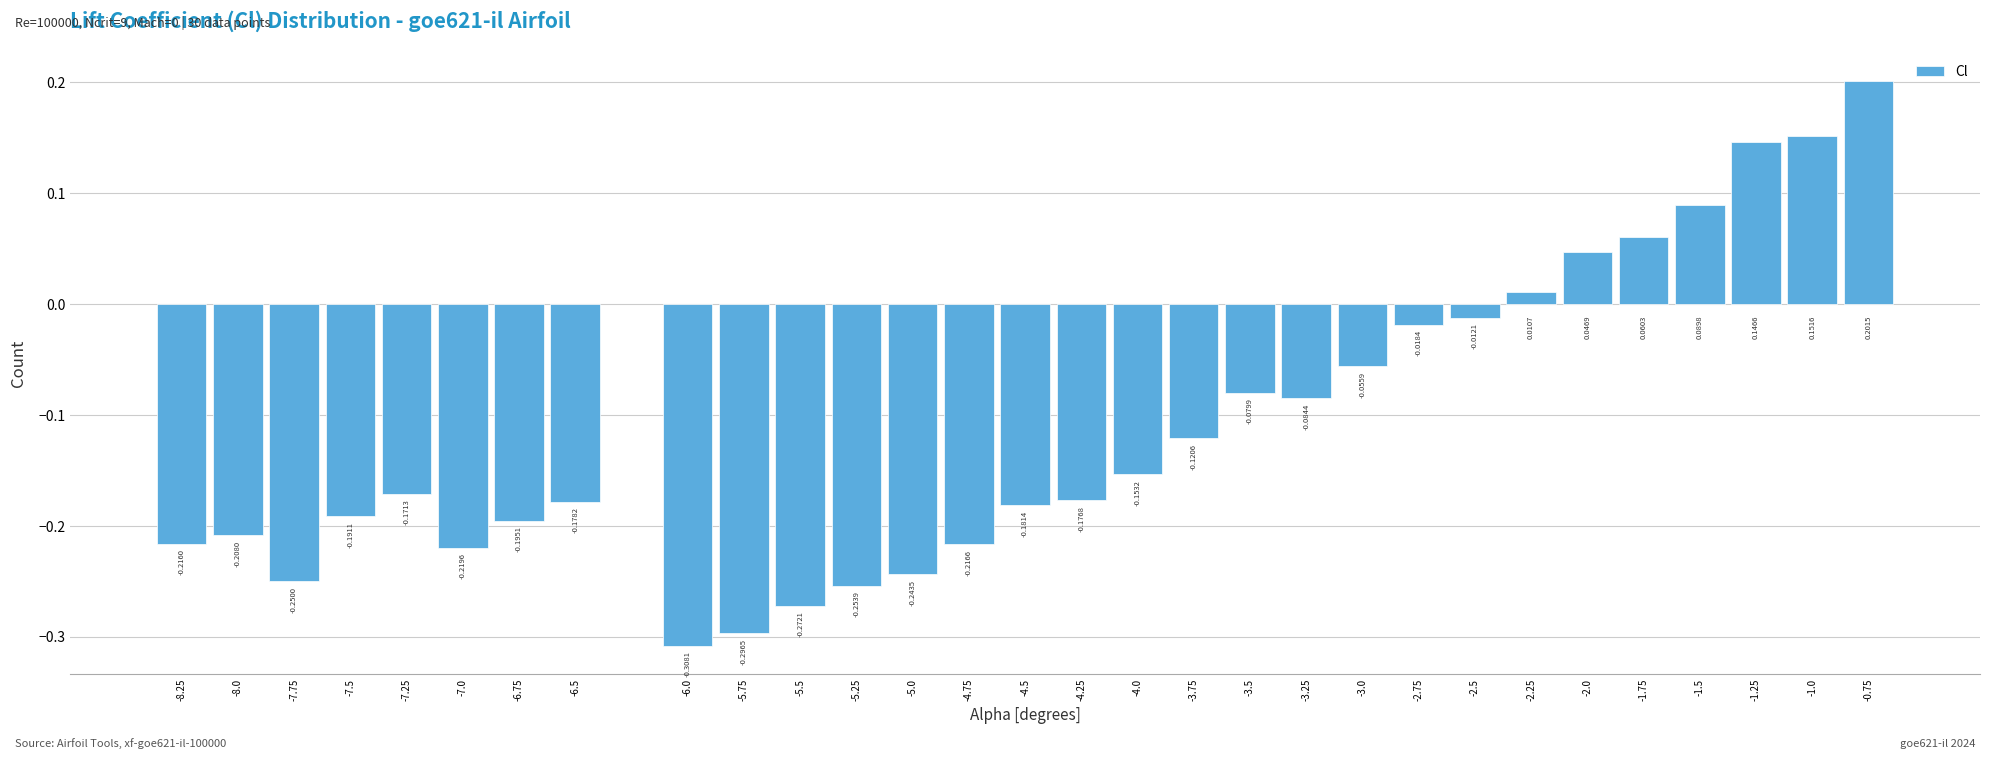

What is the difference between the second highest and minimum values?

0.5